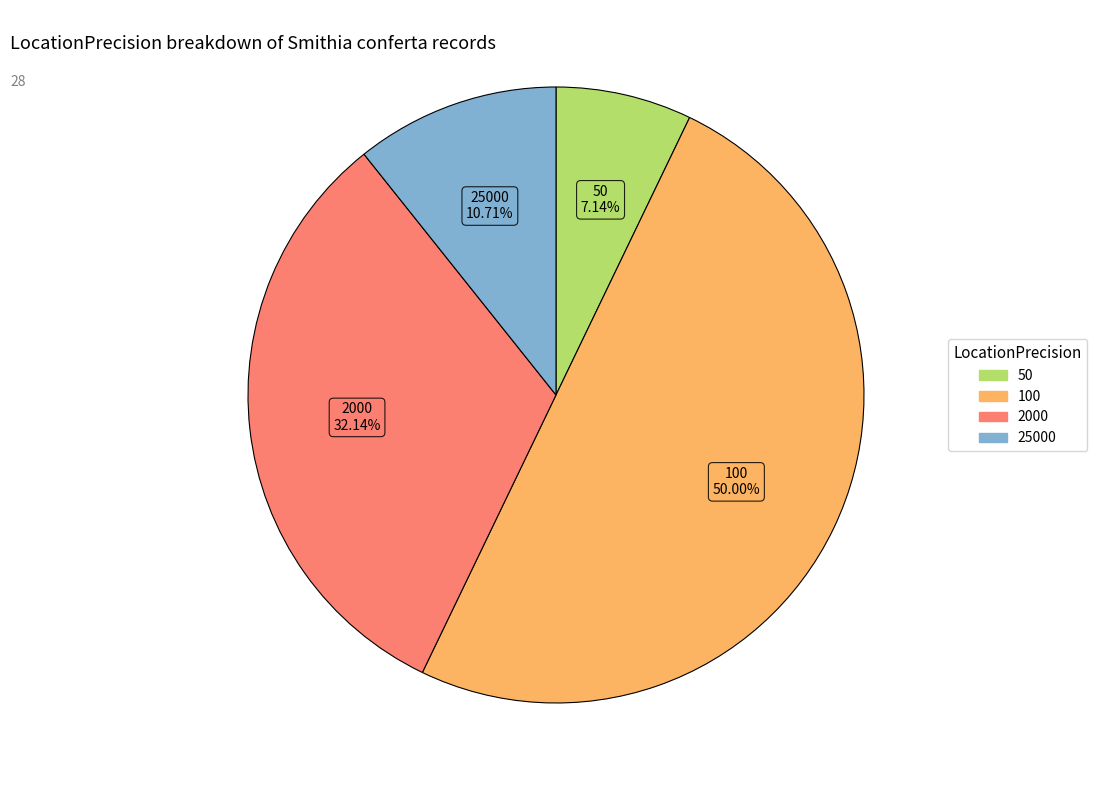

Does 2000 represent more than half of the total?

No